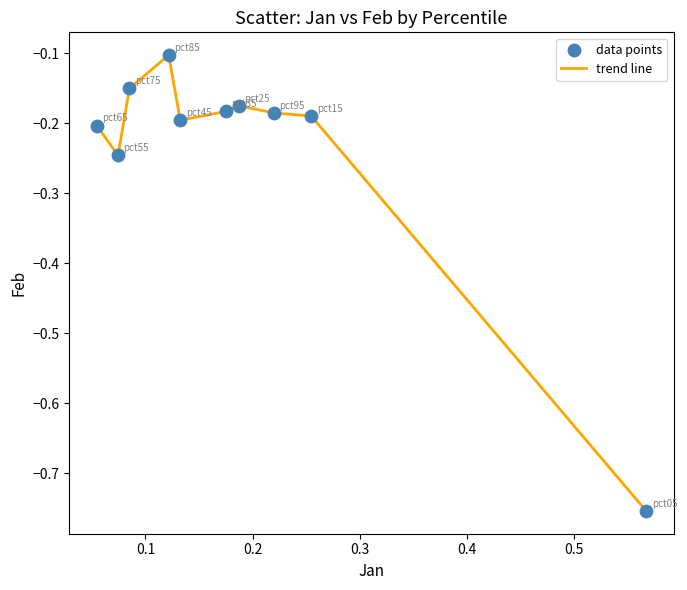

What is the difference between the maximum and minimum values?

0.7